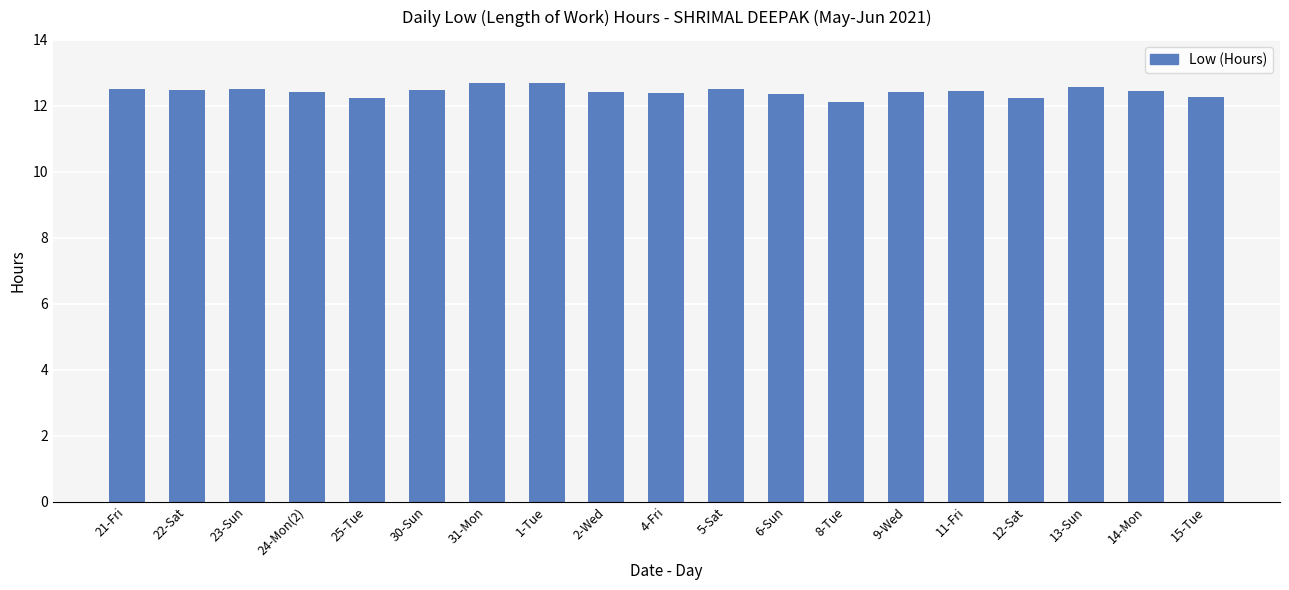

What is the sum of all values?

236.2